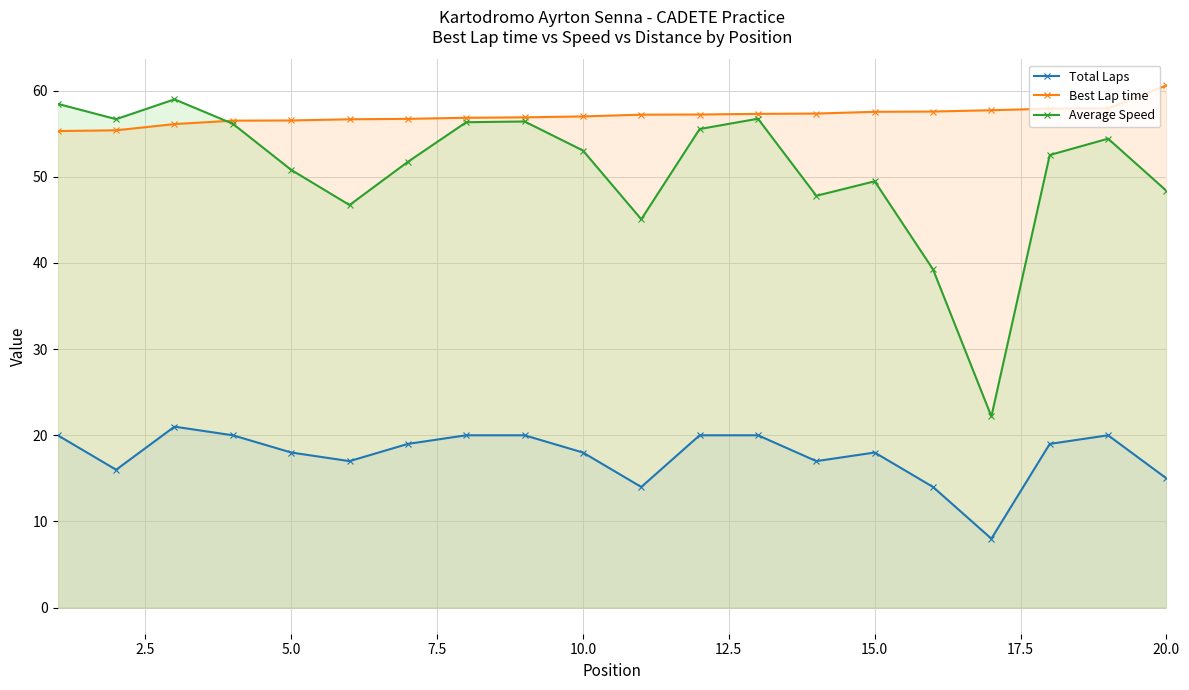

What is the minimum value for Best Lap time?

55.3